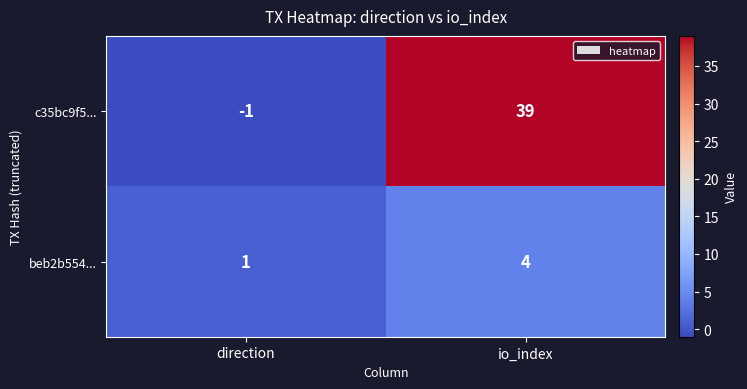

Read the beb2b554... value at io_index.

4